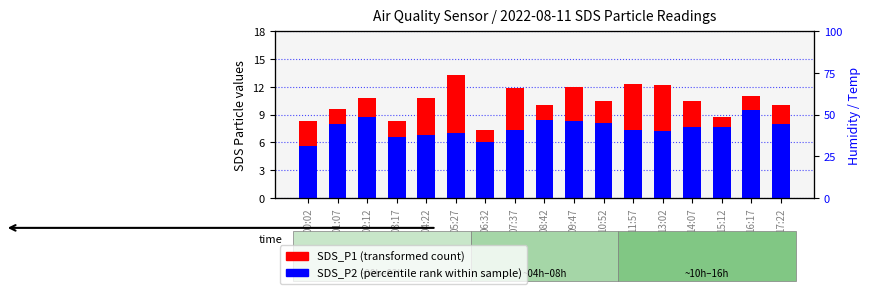

How many values in the SDS_P2 (percentile rank within sample) series are below 7?

4